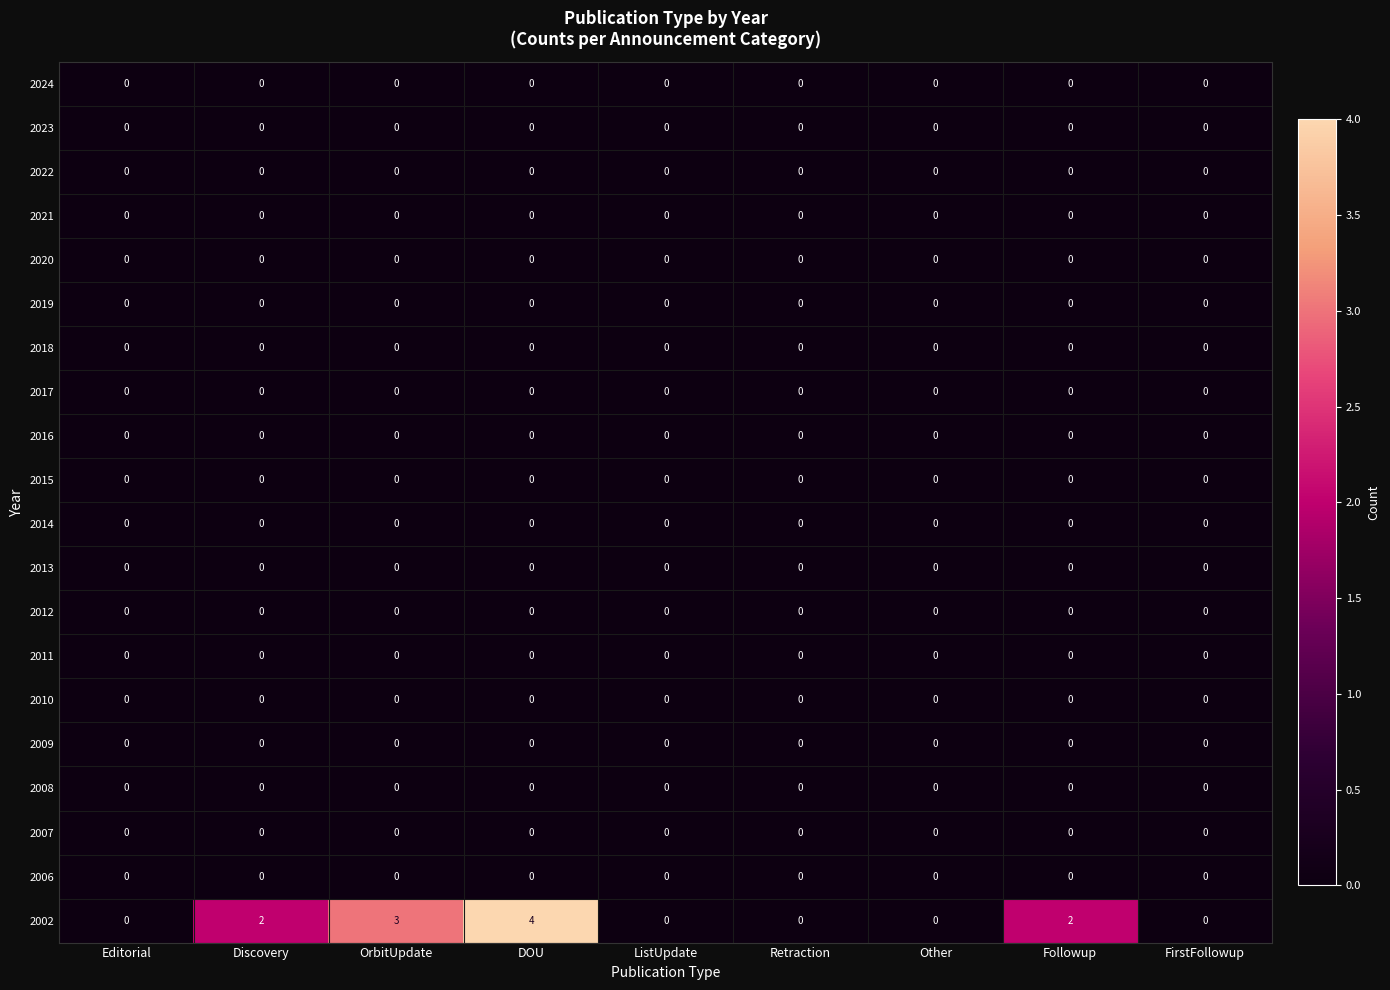

At which category is the sum across all series the highest?

DOU